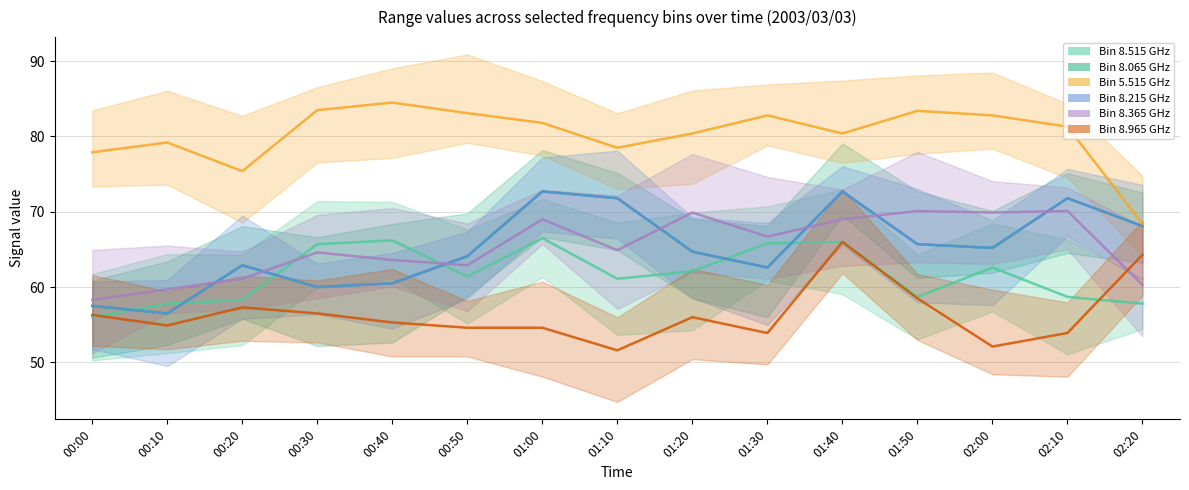

Which has a higher value, 00:30 or 02:20?

00:30